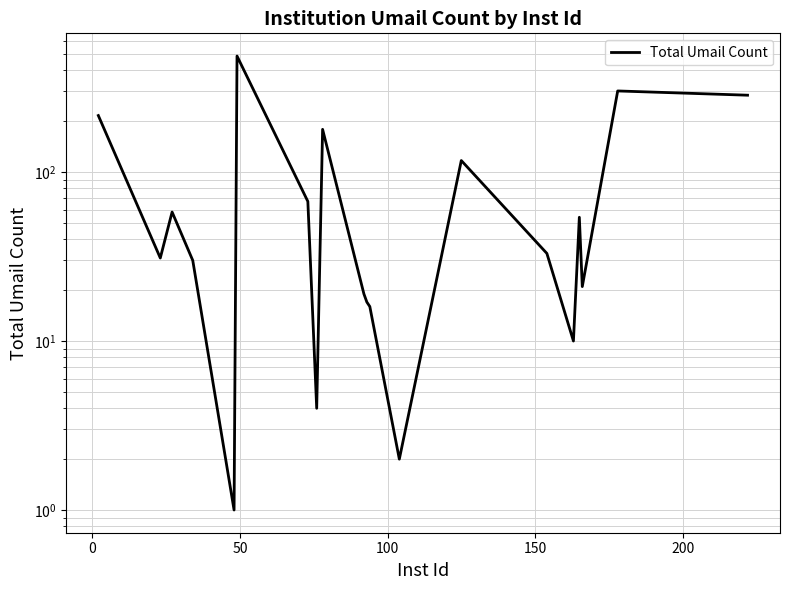

How many data points are less than 33?

10